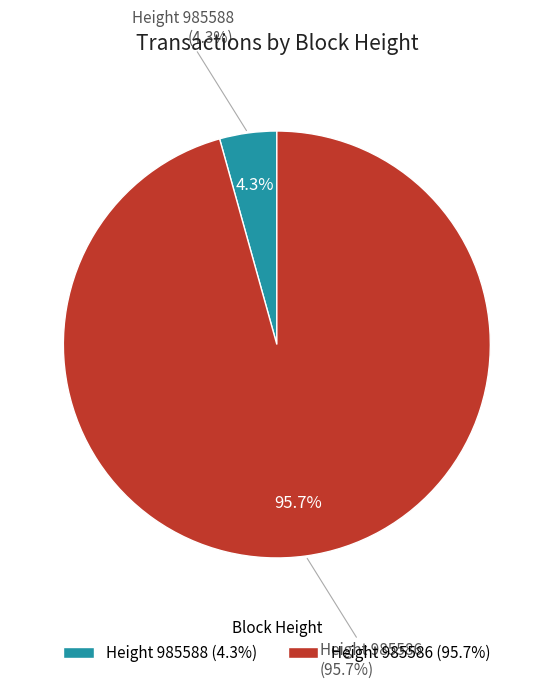

To the nearest percent, what is the combined percentage of 985588 and 985586?

100%